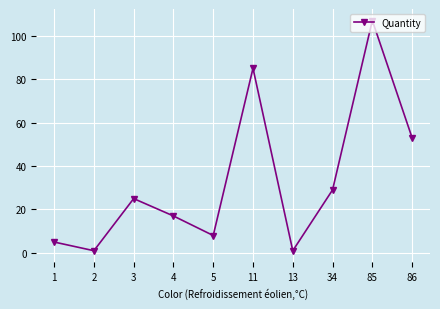

How many points are lower than both their immediate neighbors (excluding endpoints)?

3